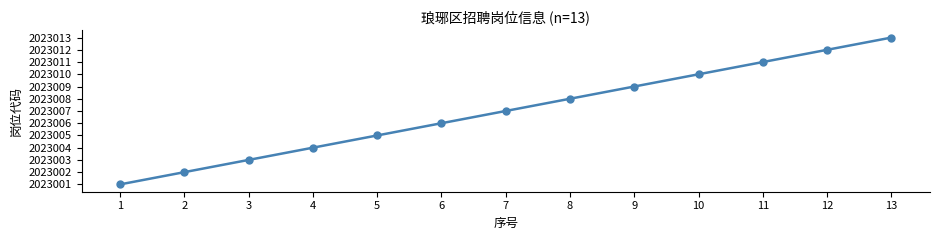

List the labels in order of value, largest first.

13, 12, 11, 10, 9, 8, 7, 6, 5, 4, 3, 2, 1